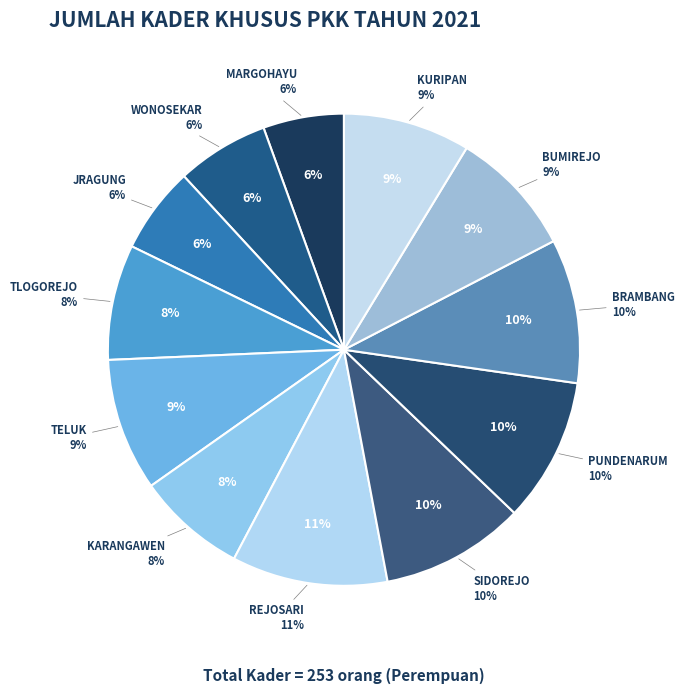

To the nearest percent, what is the difference between the MARGOHAYU and REJOSARI slice percentages?

5%